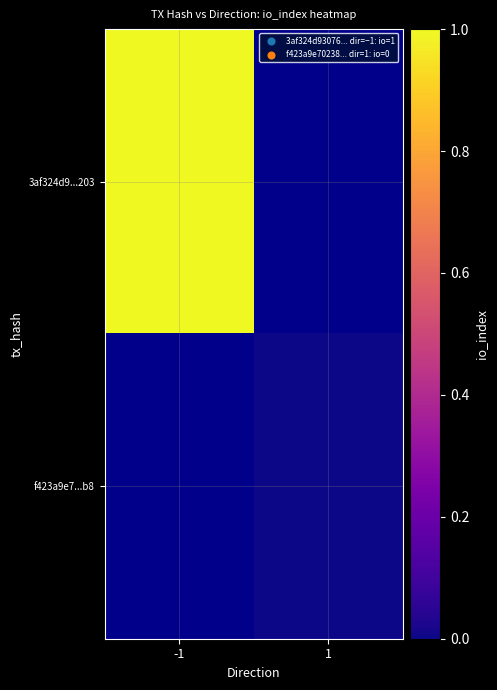

Which series has the widest spread of values?

3af324d9...203